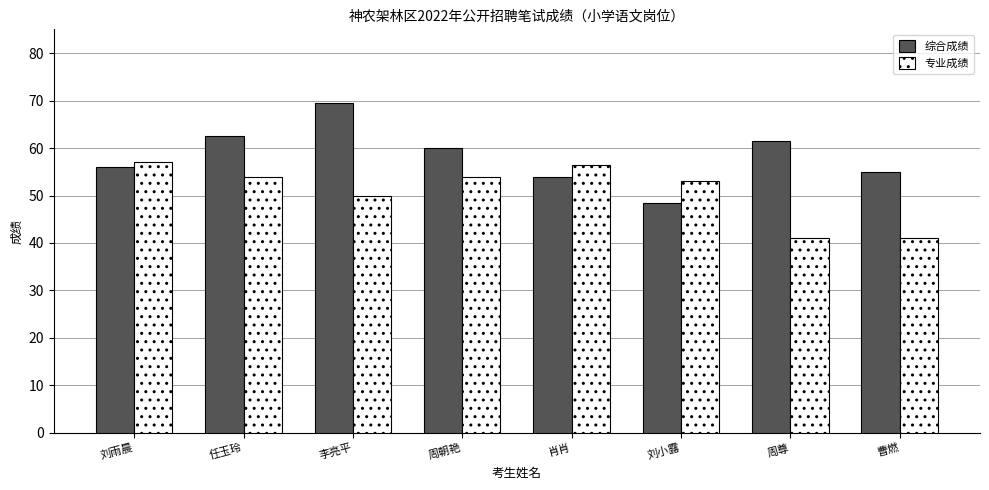

Is it true that 专业成绩 equals 86.4 at 周朝艳?

False